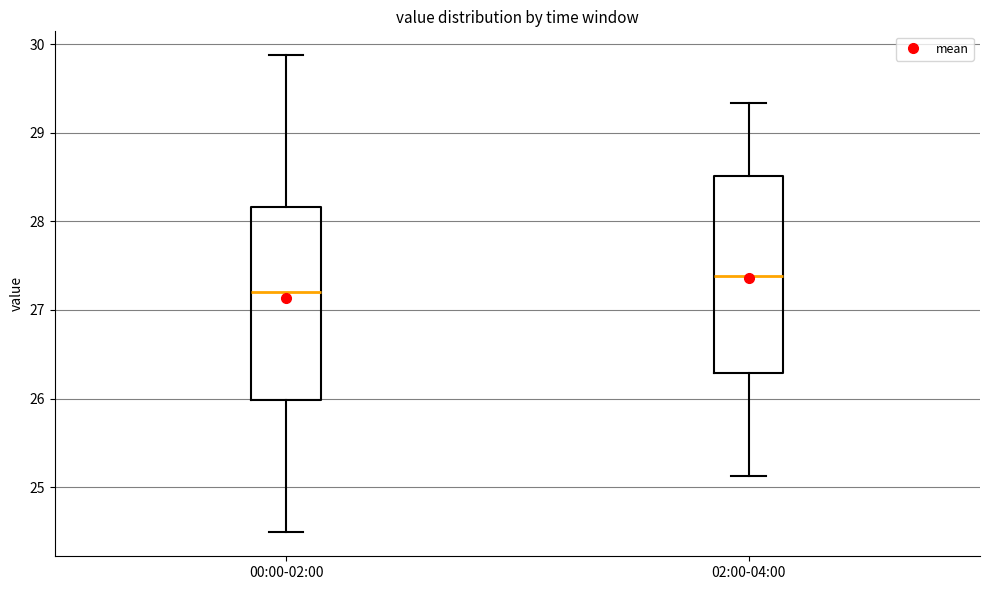

Reading left to right, transcribe this box plot: for each box, give where its median line is, the range the box spans, and where its two whiskers end, as read against the y-axis. The values are not printed on the chart, so give them approximately, as read against the axis.

00:00-02:00: median 27.2, box 26.0 to 28.2, whiskers 24.5 to 29.9
02:00-04:00: median 27.4, box 26.3 to 28.5, whiskers 25.1 to 29.3